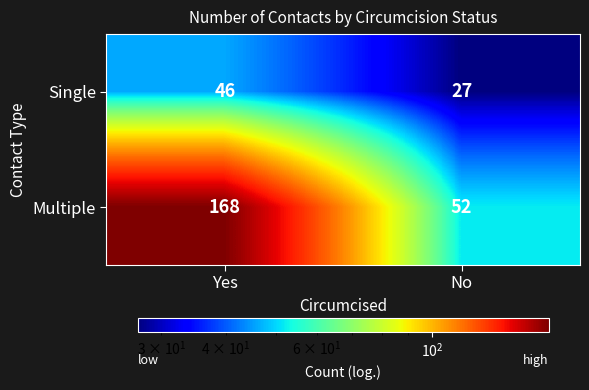

How many data points in Single are less than 46?

1